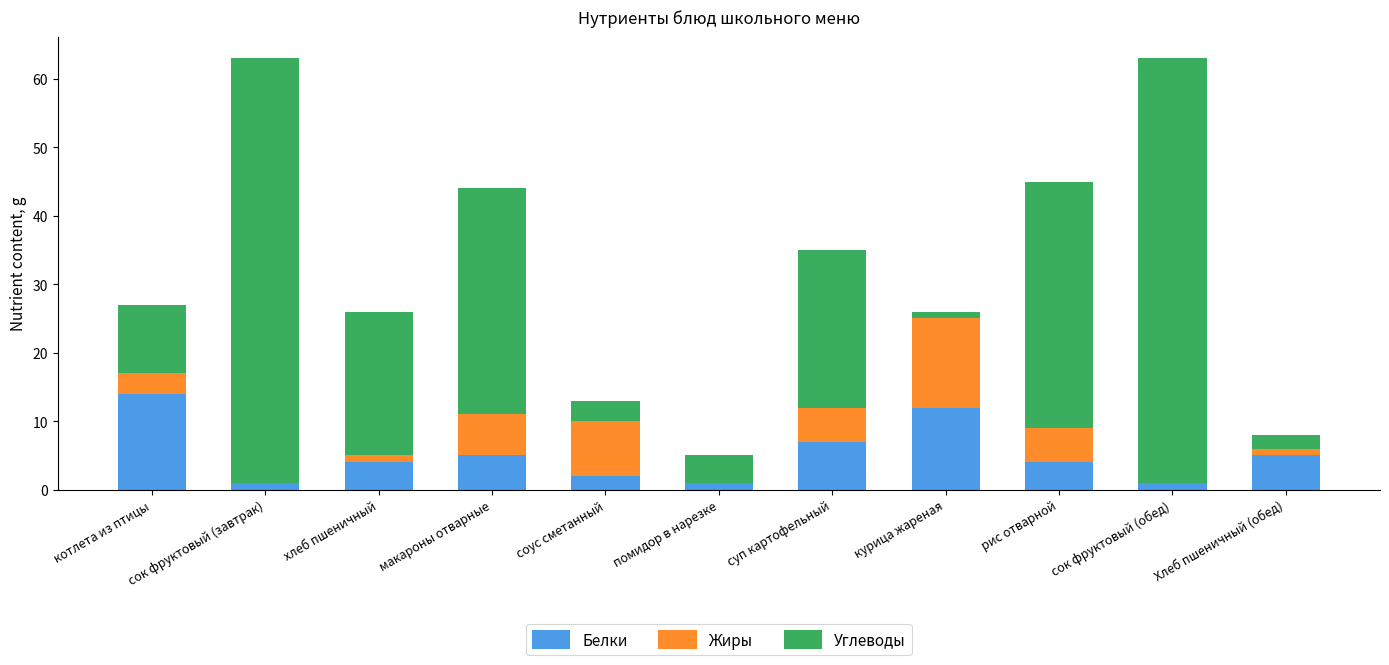

Is it true that Белки equals 4 at хлеб пшеничный?

True